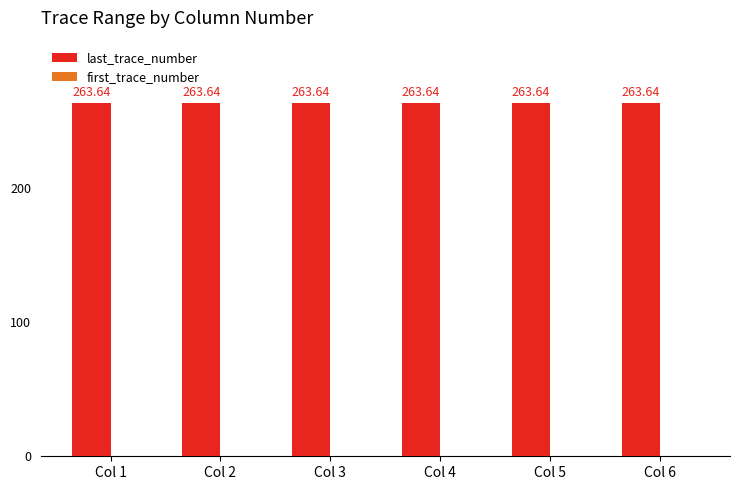

Reading right to left, transcribe all the data shown in this chart.

last_trace_number: Col 6=263.6	Col 5=263.6	Col 4=263.6	Col 3=263.6	Col 2=263.6	Col 1=263.6
first_trace_number: Col 6=0.0	Col 5=0.0	Col 4=0.0	Col 3=0.0	Col 2=0.0	Col 1=0.0